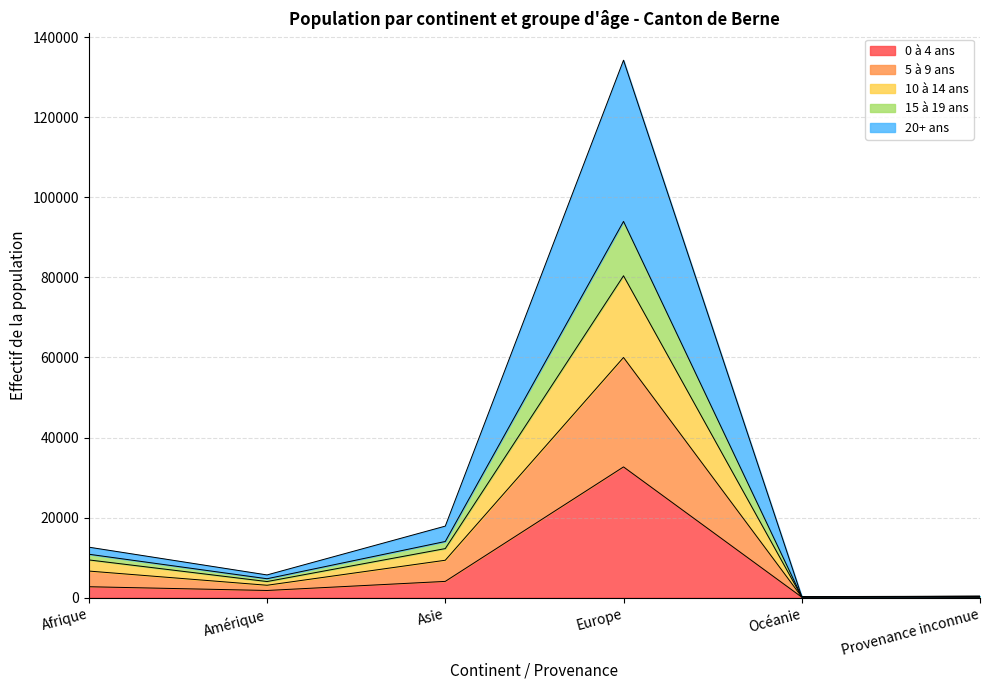

Does the chart have visible grid lines?

Yes